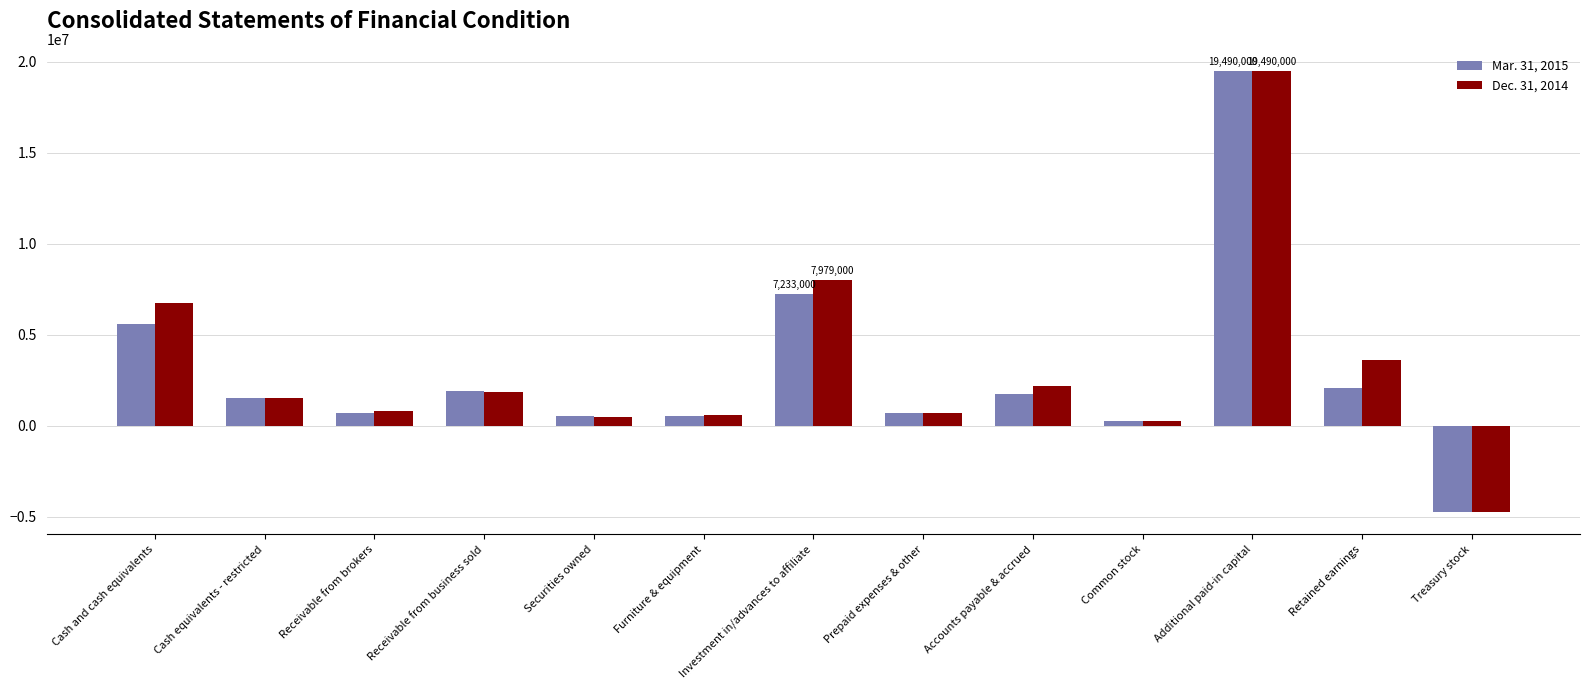

The Mar. 31, 2015 series shows 11757566 at Investment in/advances to affiliate. True or false?

False